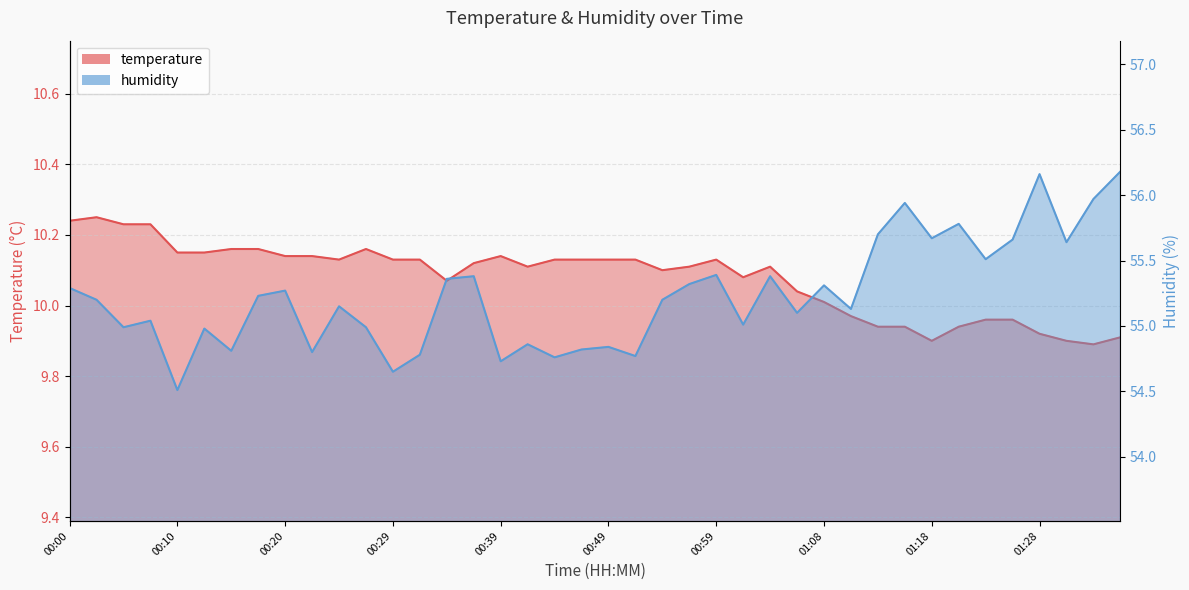

What is the total value across all series at 01:33?

65.9